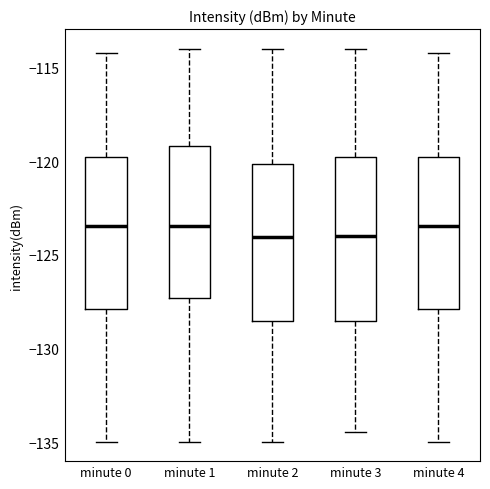

Where does the median line of the box for minute 2 sit on the y-axis? The values are not printed on the chart, so give them approximately, as read against the axis.

-124.0